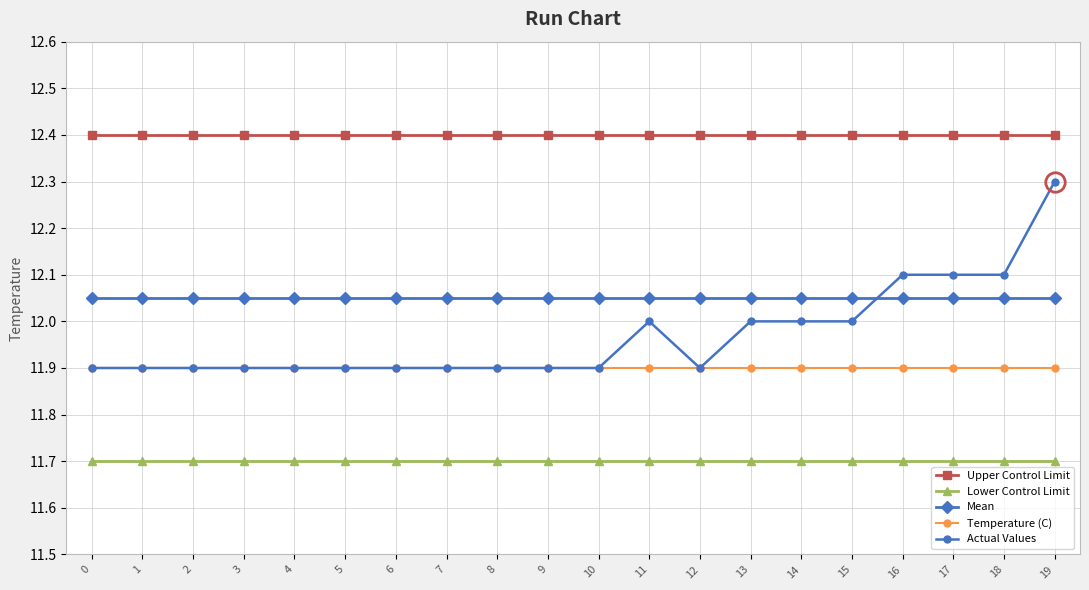

How many data points does each series have?

20